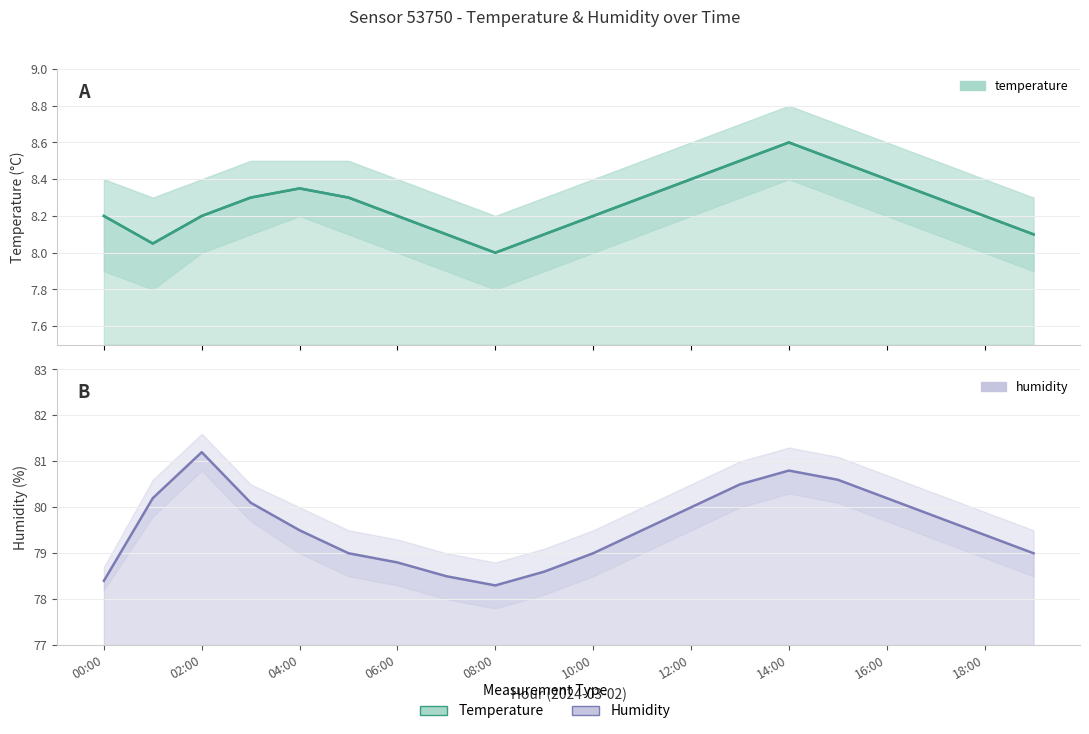

Reading left to right, transcribe all the data shown in this chart.

8.2	8.1	8.2	8.3	8.3	8.3	8.2	8.1	8.0	8.1	8.2	8.3	8.4	8.5	8.6	8.5	8.4	8.3	8.2	8.1